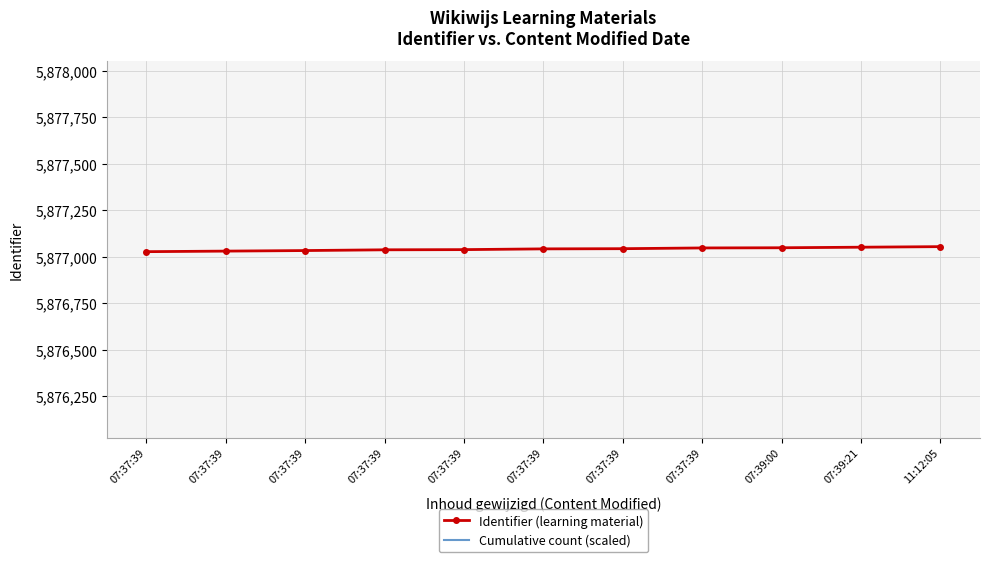

Is it true that Identifier (learning material) equals 8050036.5 at 07:37:39?

False